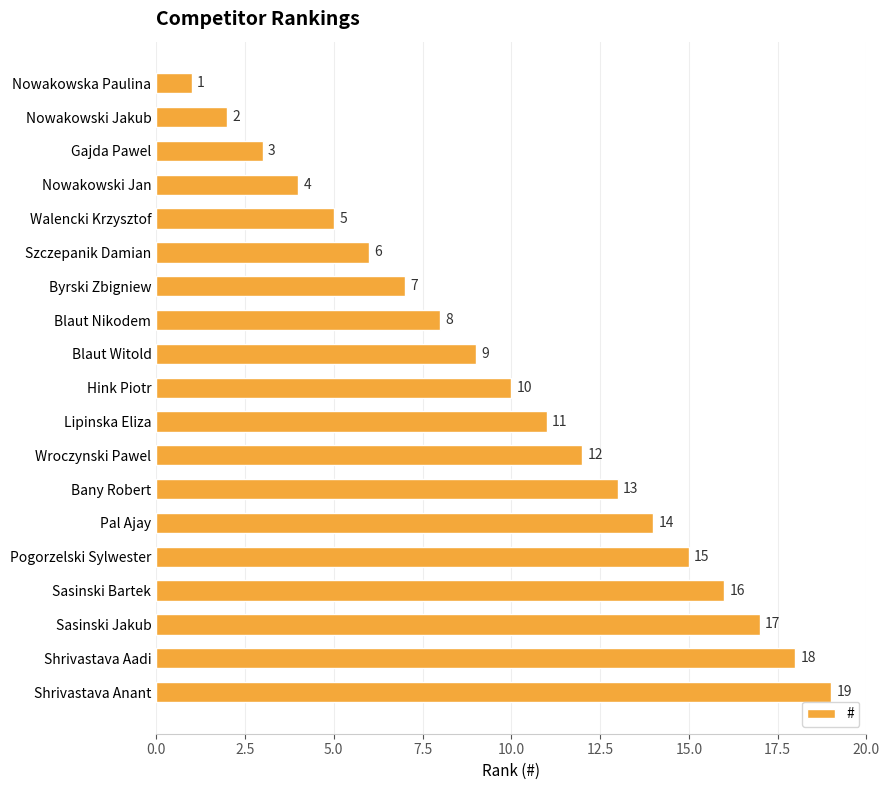

Read the value at Sasinski Jakub, to the nearest 5.

15